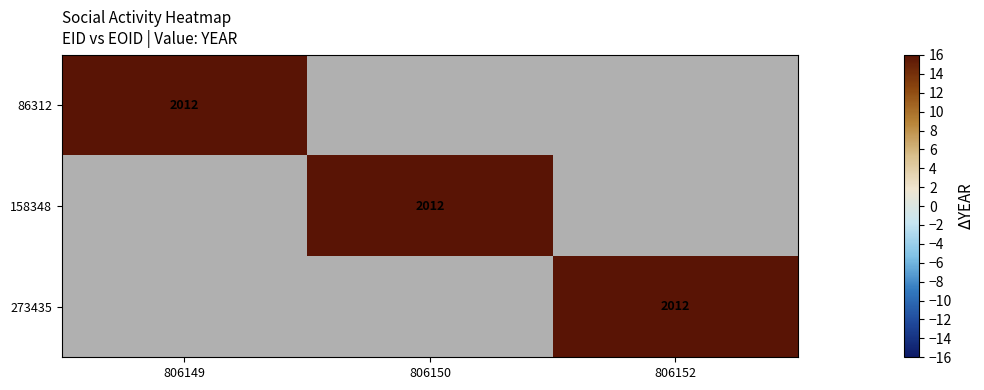

Reading right to left, transcribe all the data shown in this chart.

86312: 0	0	2012
158348: 0	2012	0
273435: 2012	0	0